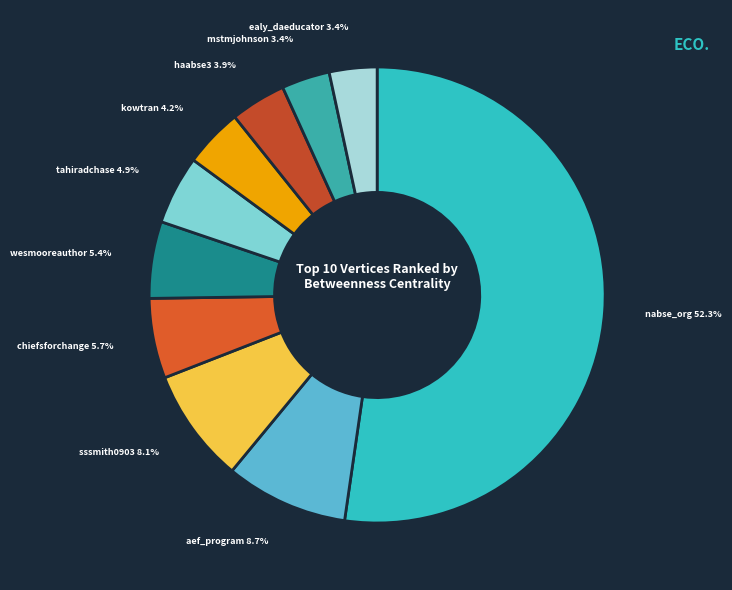

What is the total percentage of chiefsforchange and ealy_daeducator?

9.1%